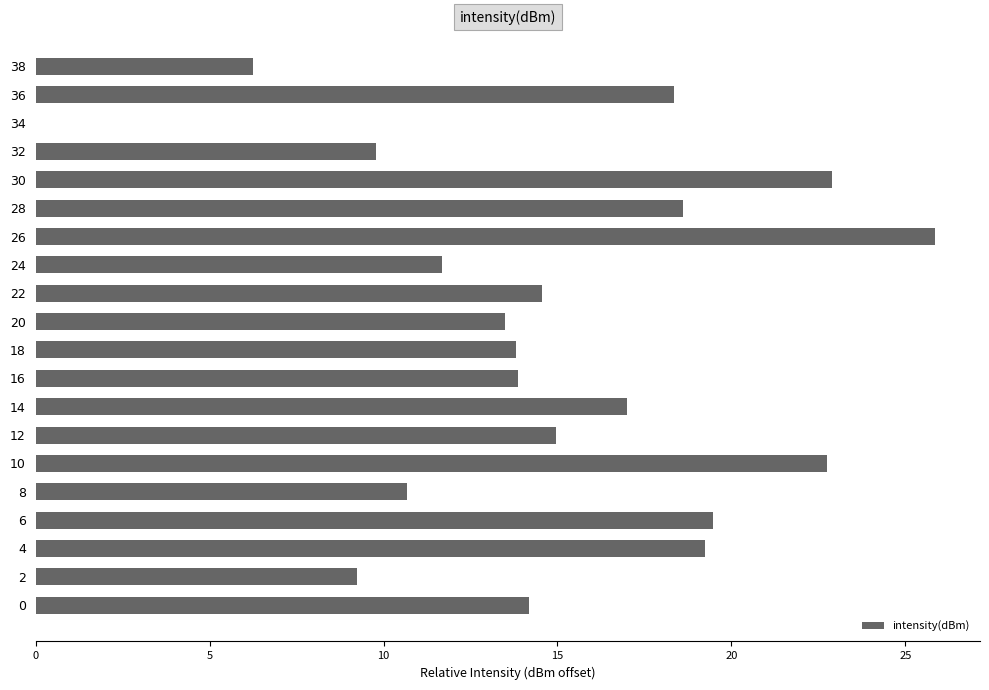

How many values are above zero?

19